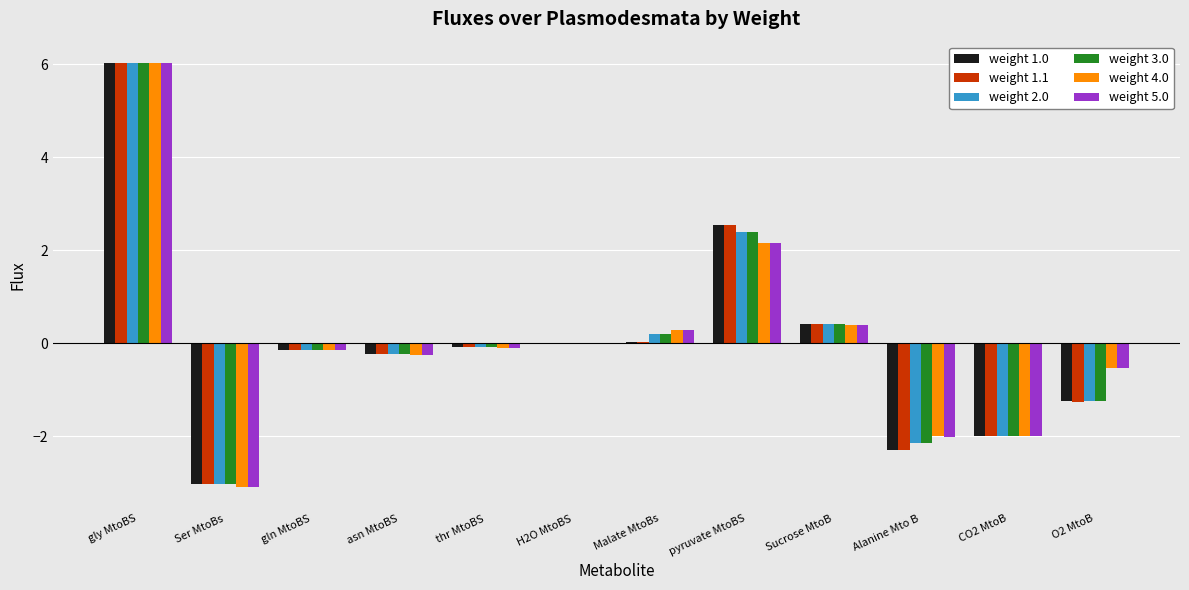

What is the sum of the weight 1.1 values at gly MtoBS and H2O MtoBS?

6.0